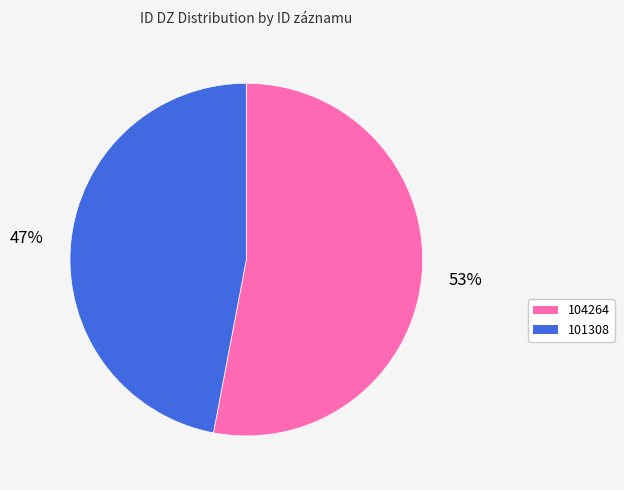

Which category has the smallest portion of the pie?

101308